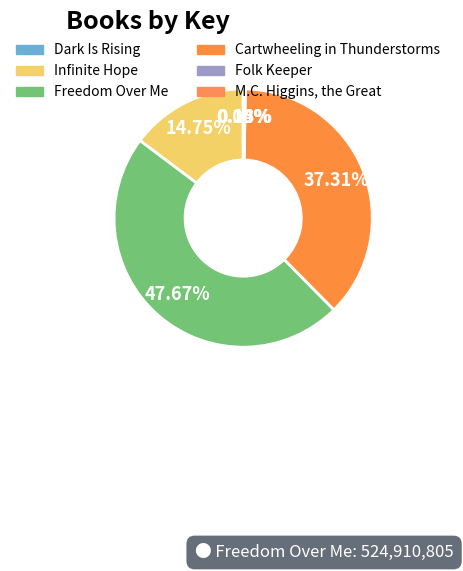

Is it true that Dark Is Rising is 1% of the pie?

False